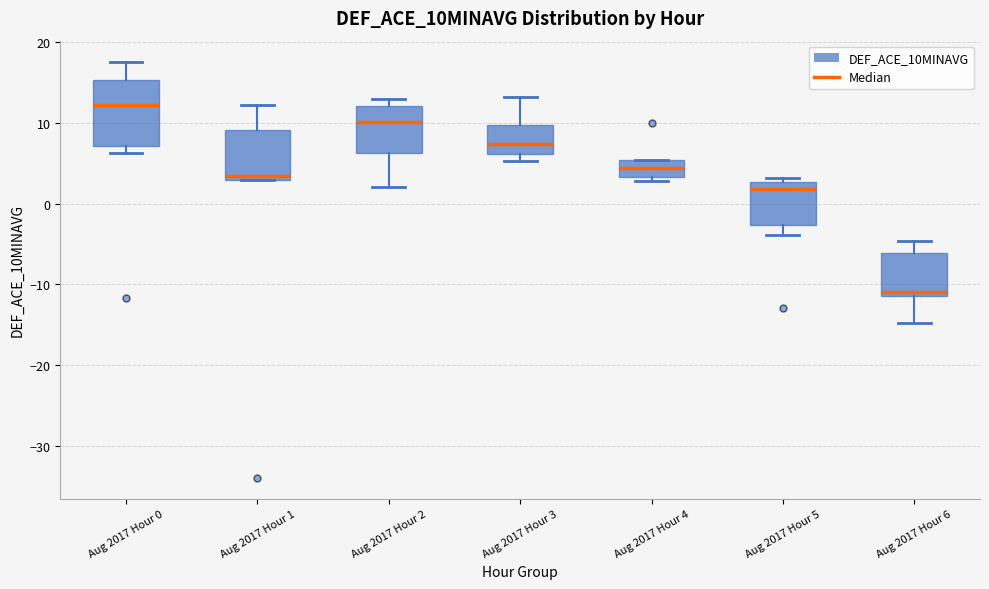

Reading left to right, transcribe this box plot: for each box, give where its median line is, the range the box spans, and where its two whiskers end, as read against the y-axis. The values are not printed on the chart, so give them approximately, as read against the axis.

Aug 2017 Hour 0: median 12, box 7 to 15, whiskers 6 to 18
Aug 2017 Hour 1: median 3 (just above the box's lower edge), box 3 to 9, whiskers 3 to 12
Aug 2017 Hour 2: median 10, box 6 to 12, whiskers 2 to 13
Aug 2017 Hour 3: median 7, box 6 to 10, whiskers 5 to 13
Aug 2017 Hour 4: median 4, box 3 to 5, whiskers 3 (just below the box's lower edge) to 5
Aug 2017 Hour 5: median 2, box -3 to 3, whiskers -4 to 3 (just above the box's upper edge)
Aug 2017 Hour 6: median -11 (just above the box's lower edge), box -11 to -6, whiskers -15 to -5